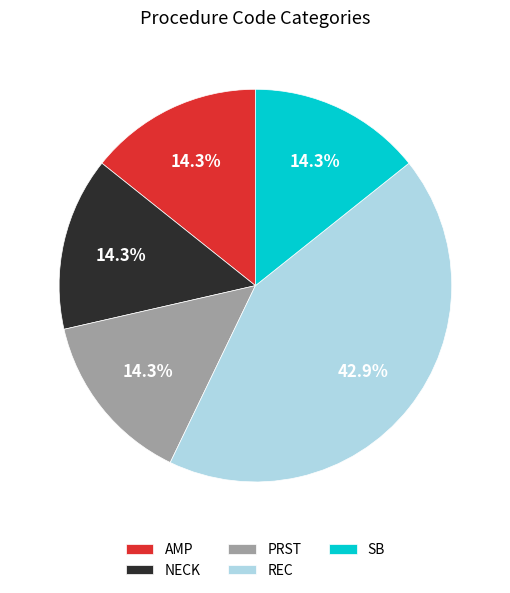

How many slices are in this pie chart?

5